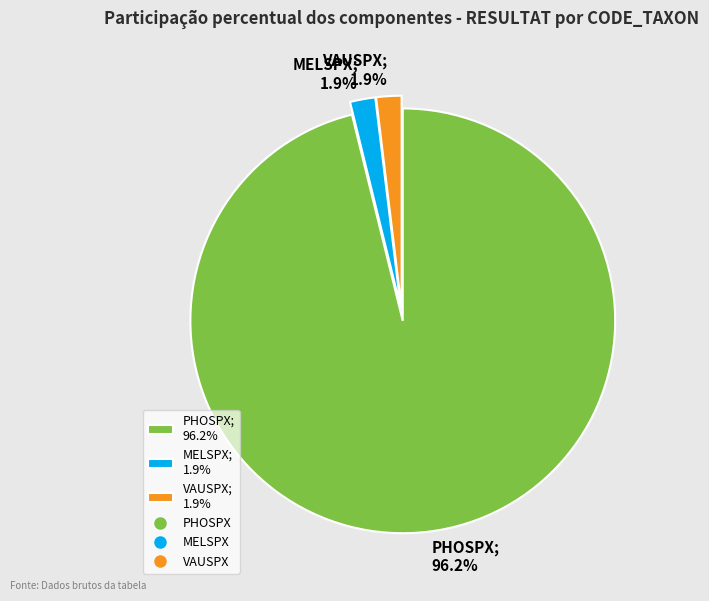

To the nearest percent, what portion does MELSPX represent?

2%